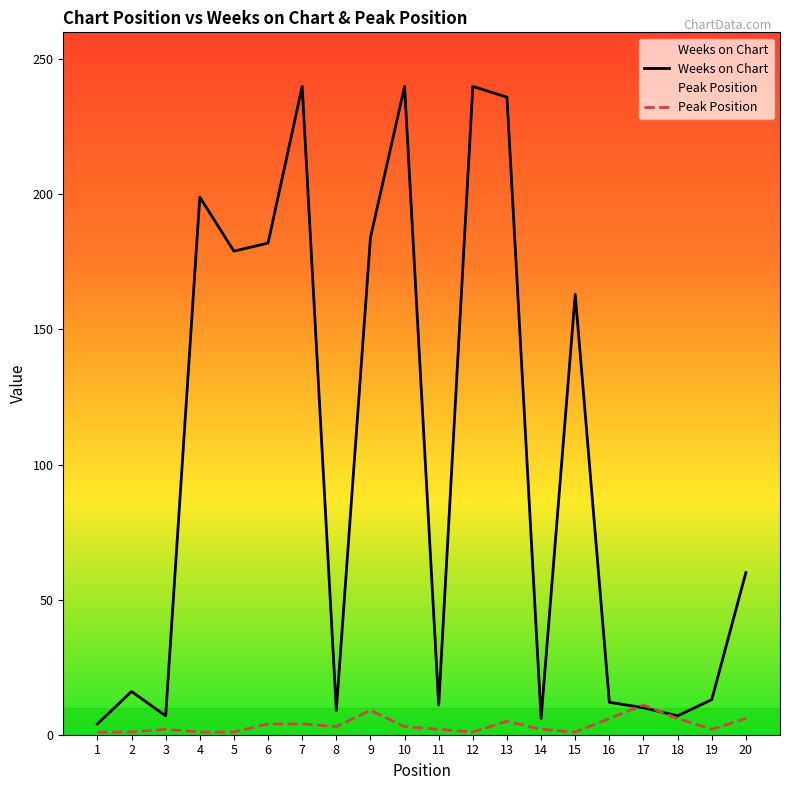

Where is the first local minimum for Weeks on Chart?

3